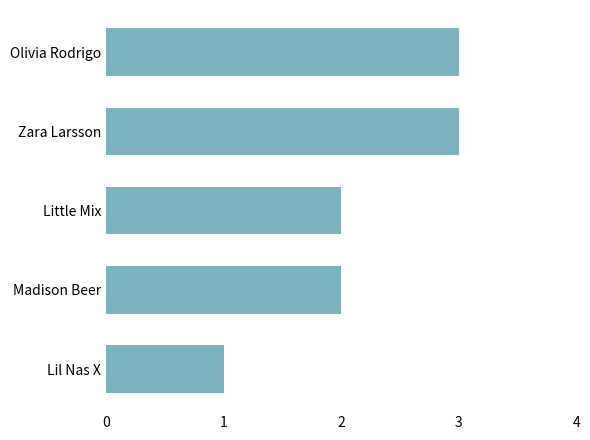

At which category does the chart reach its minimum across all series?

Lil Nas X